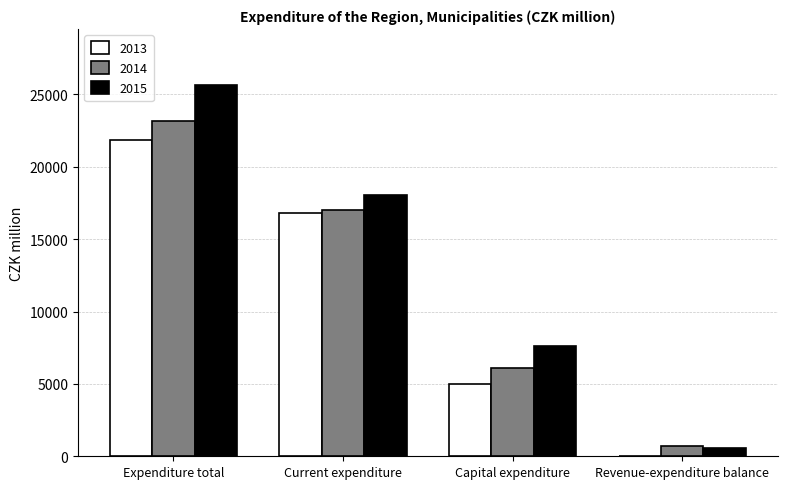

Count the number of categories in the chart.

4